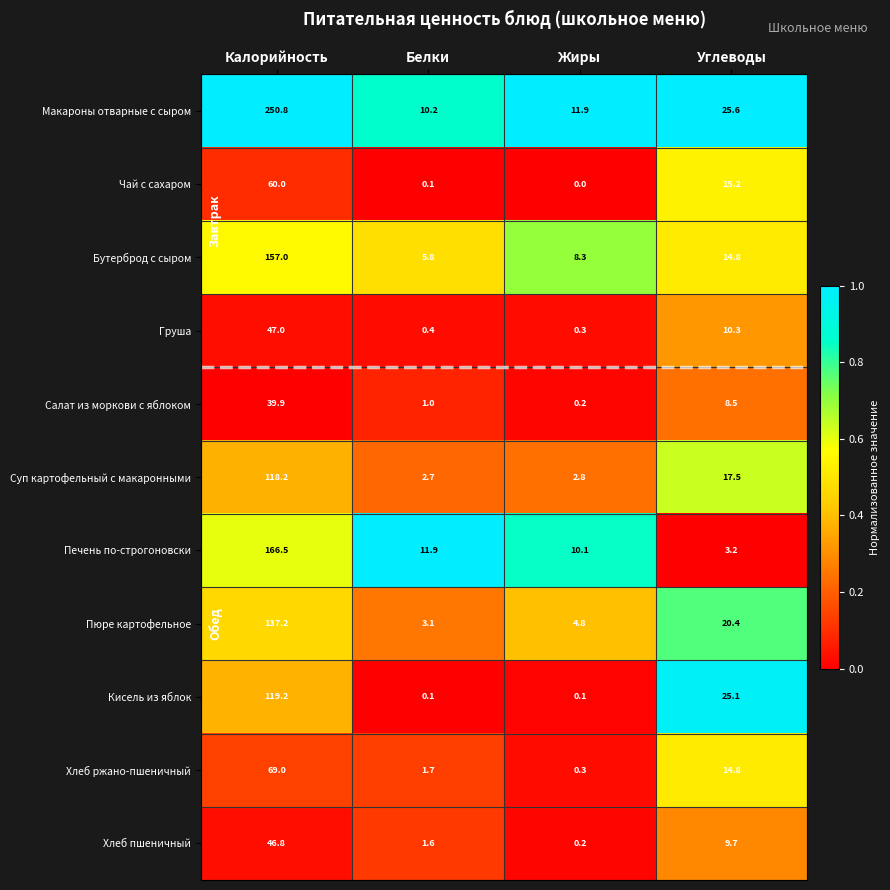

Is it true that Бутерброд с сыром equals 5.8 at Белки?

True